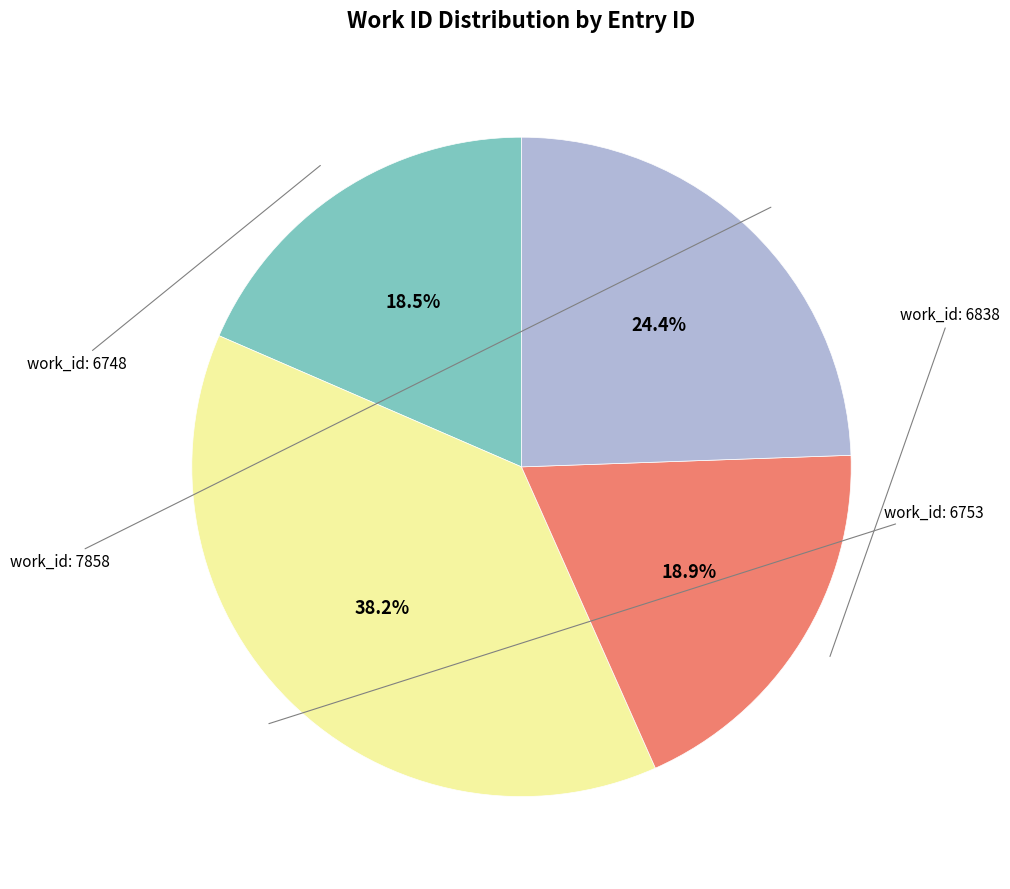

Is there any slice that represents more than half of the pie?

No